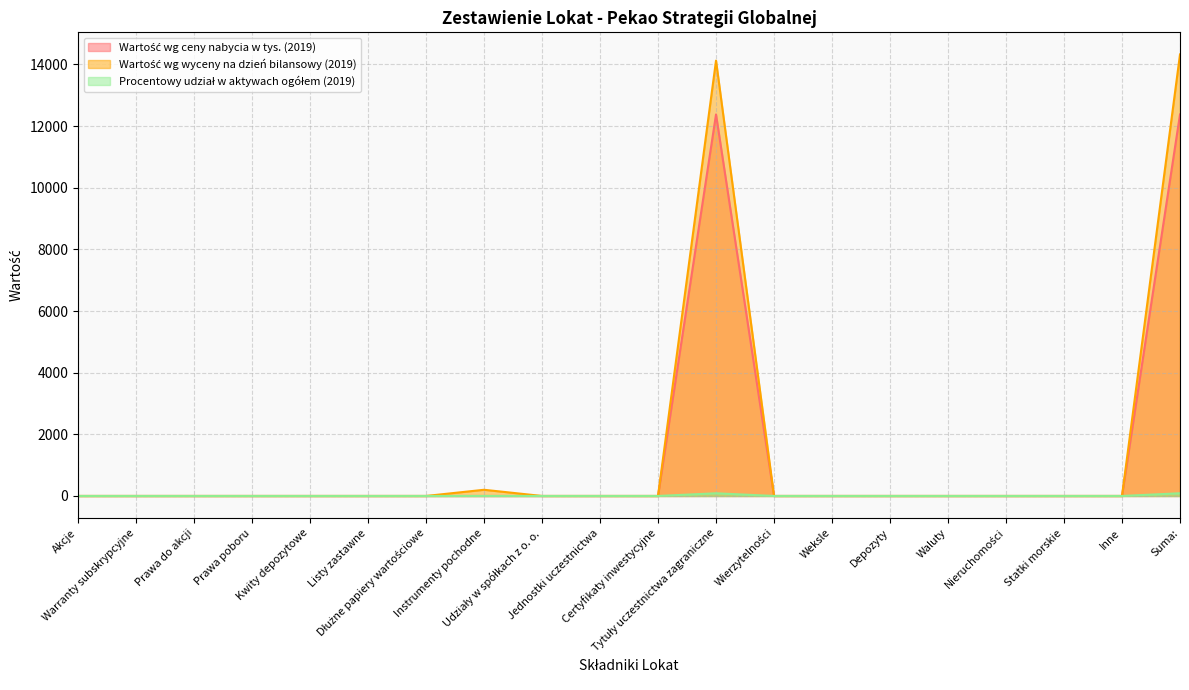

True or false: Wartość wg wyceny na dzień bilansowy (2019) has more than 1 points higher than both neighbors.

True